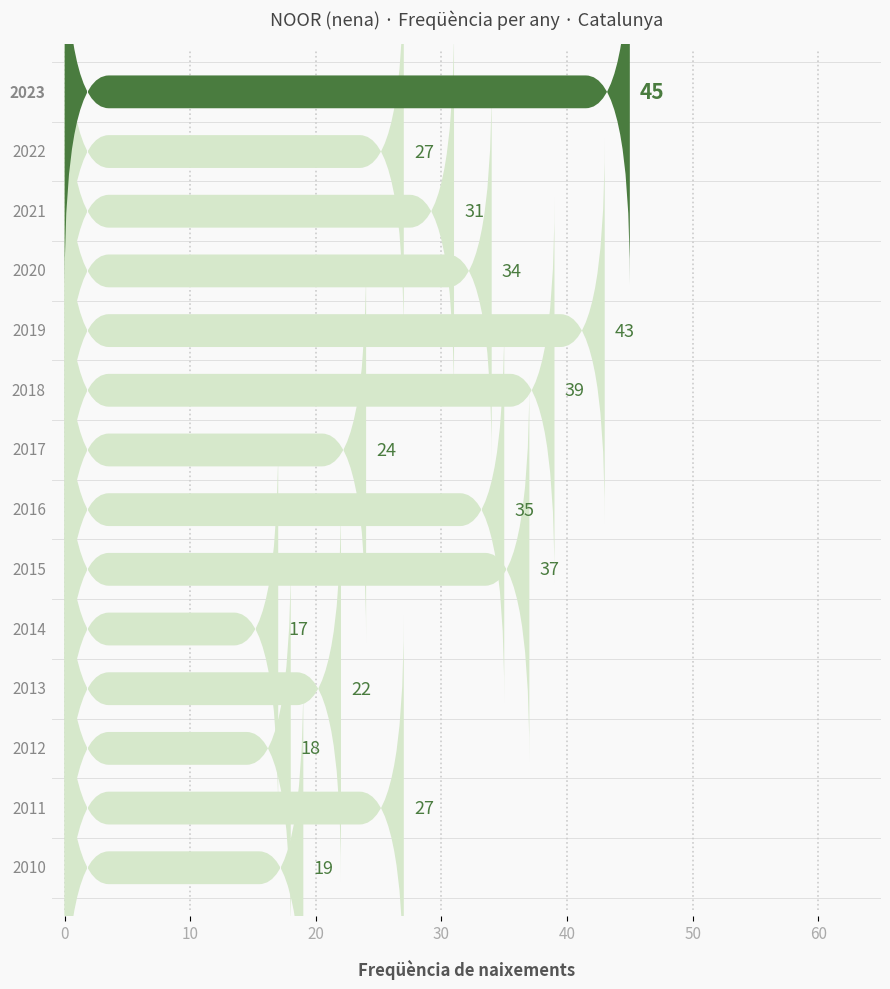

At which category does the data reach its first local valley?

2022